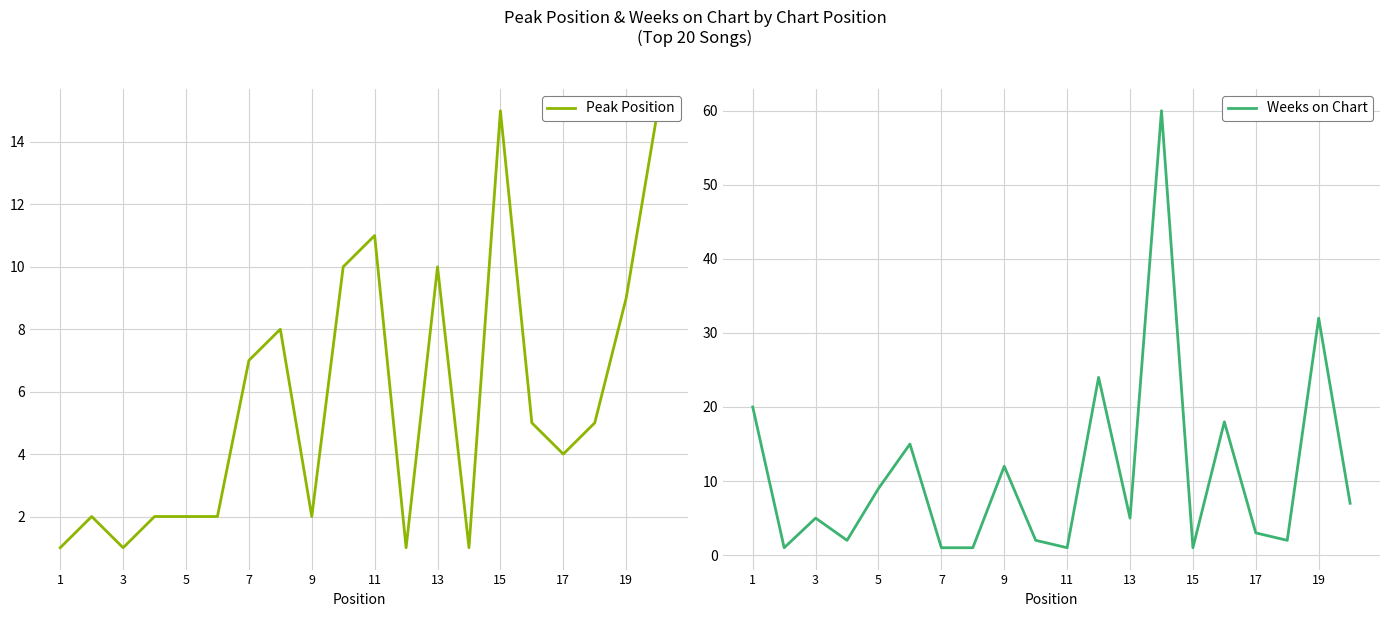

List the series in order of their peak value, lowest first.

Peak Position, Weeks on Chart